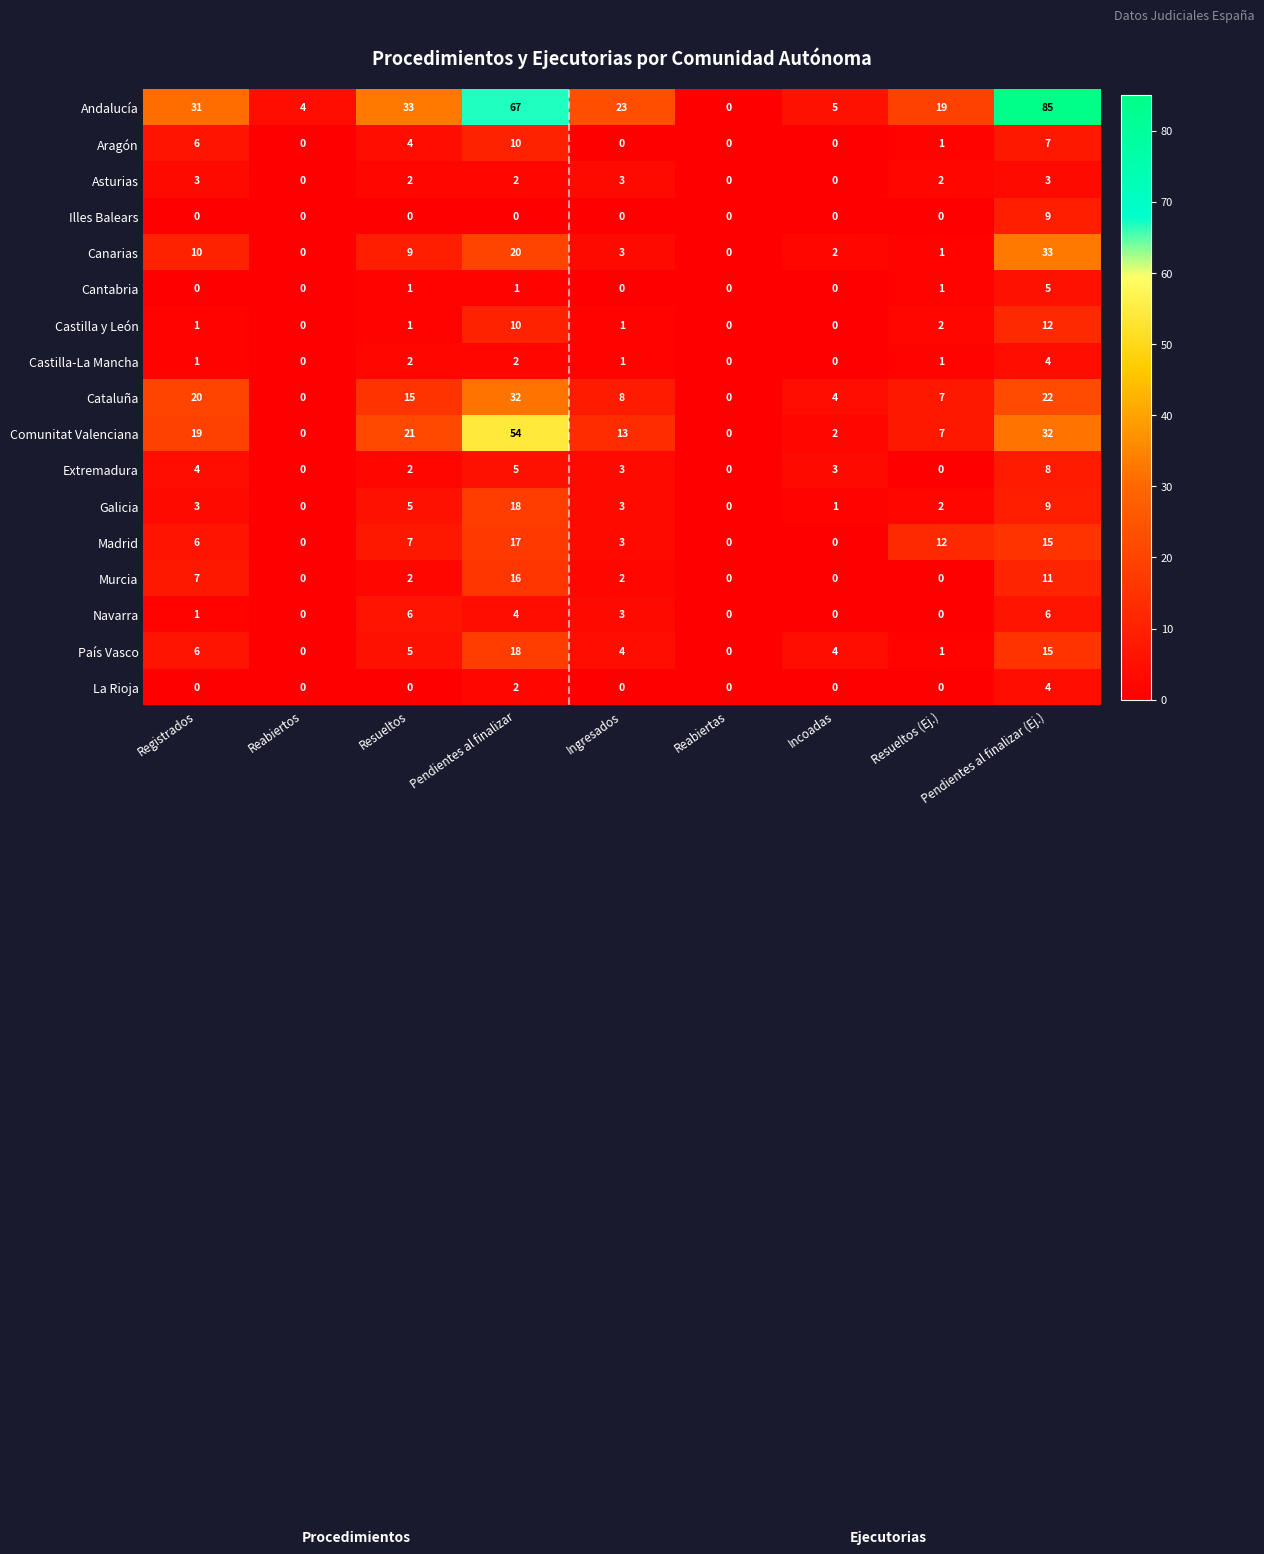

The Extremadura series shows 8 at Pendientes al finalizar. True or false?

False